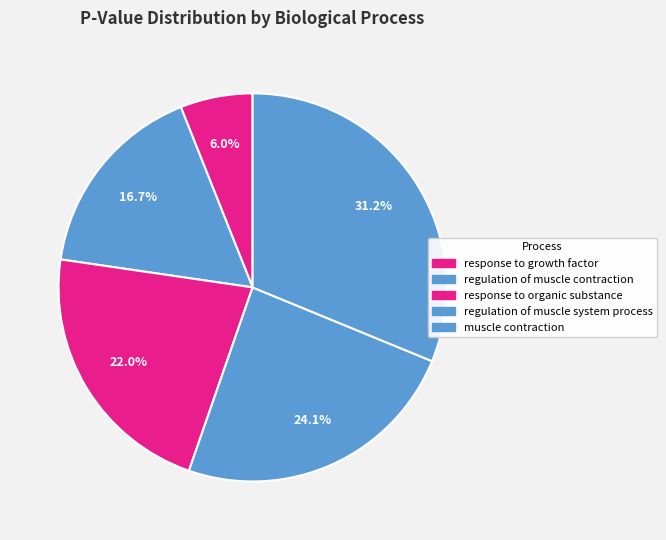

How many segments does this pie chart have?

5